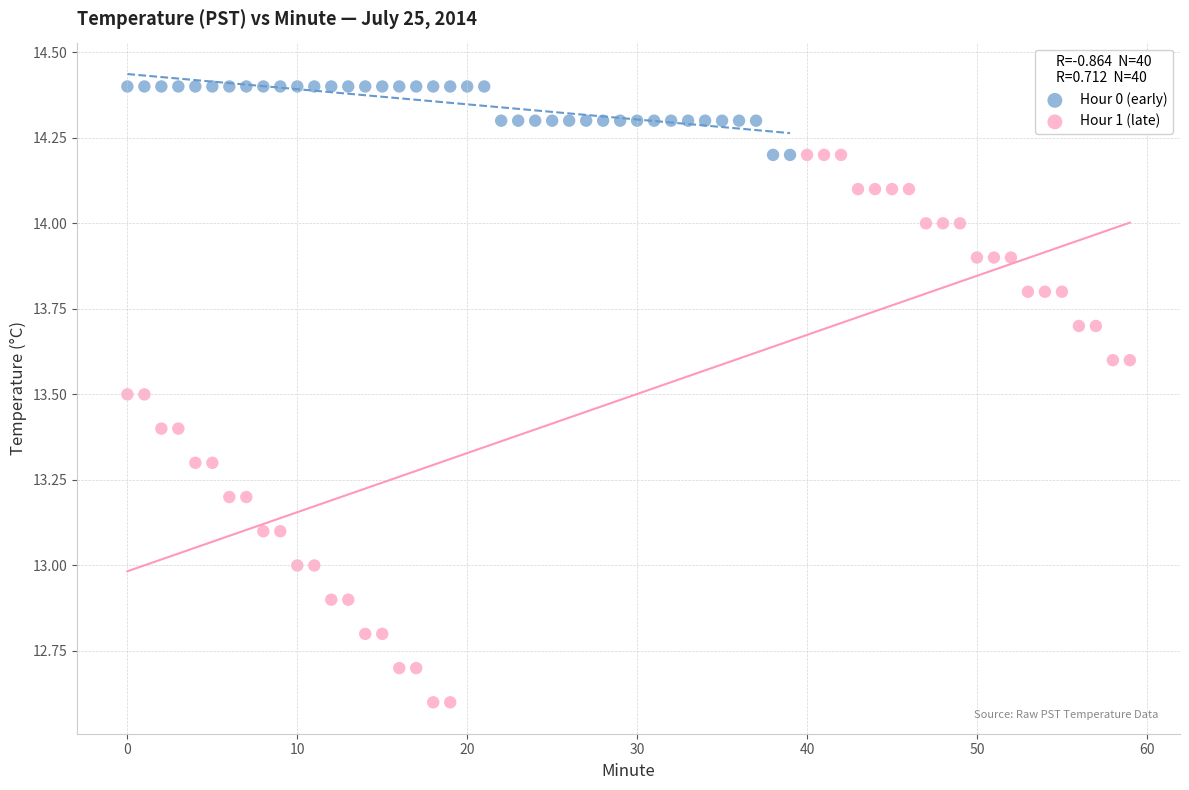

What are all the series names shown in the legend?

Hour 0 (early), Hour 1 (late)